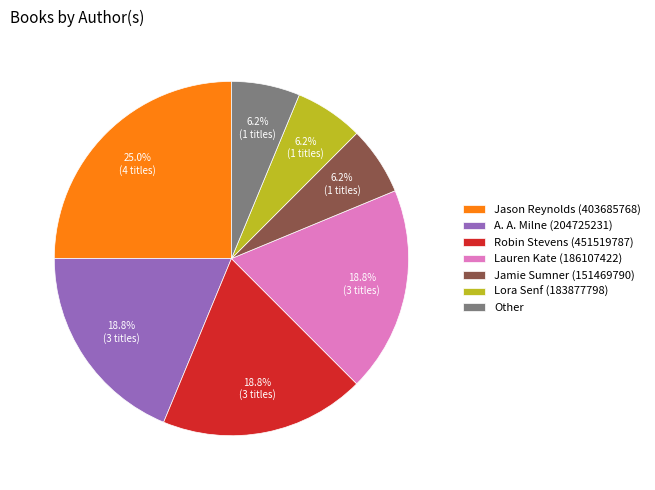

To the nearest percent, what percentage of the pie is Other?

6%